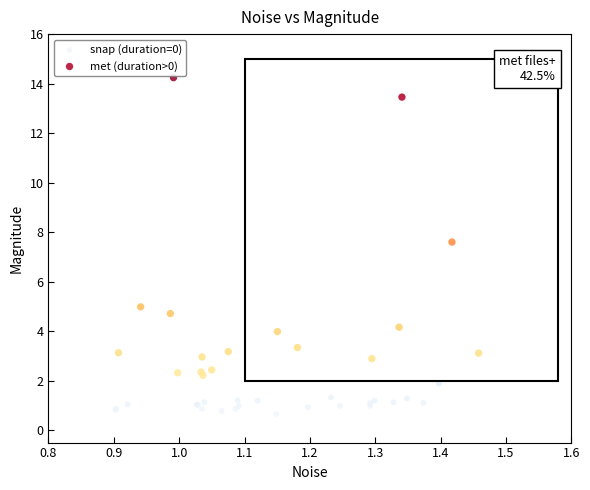

Which series has the largest Y range (max minus min)?

met (duration>0)